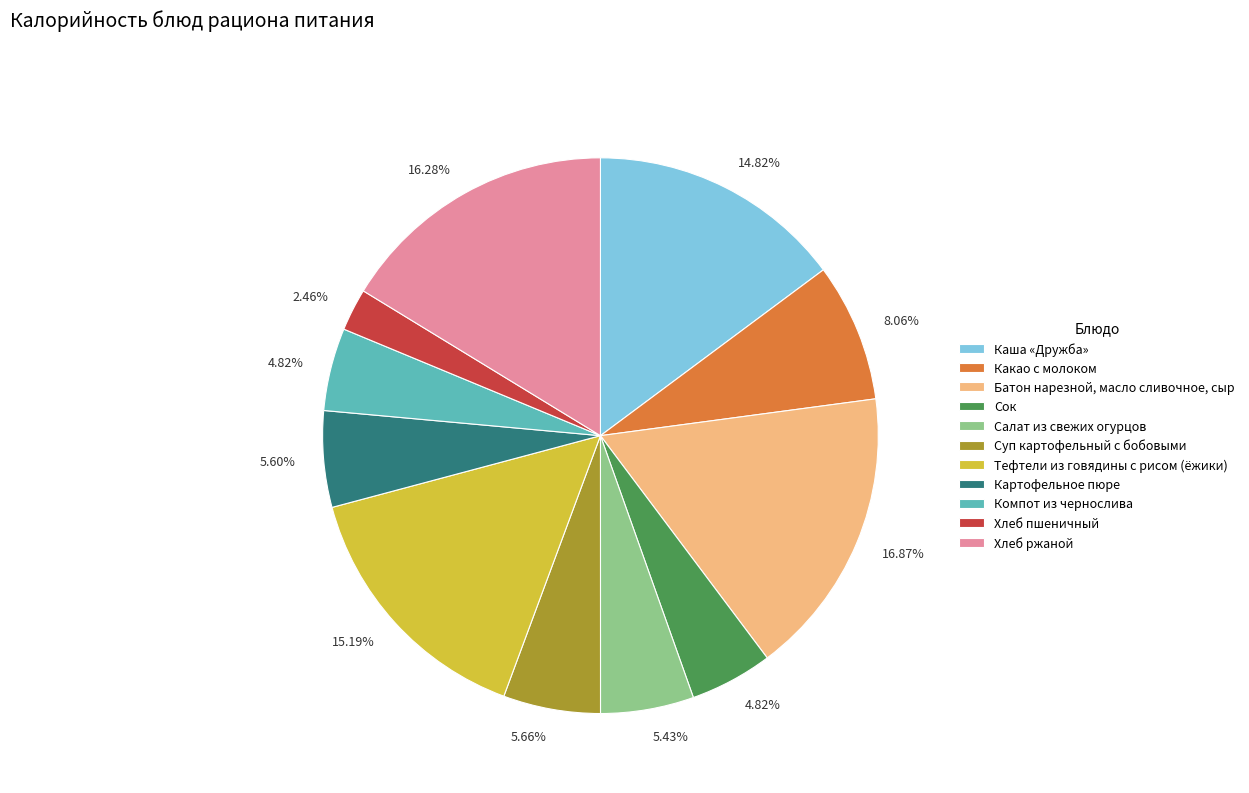

To the nearest percent, what is the combined percentage of Хлеб пшеничный and Хлеб ржаной?

19%